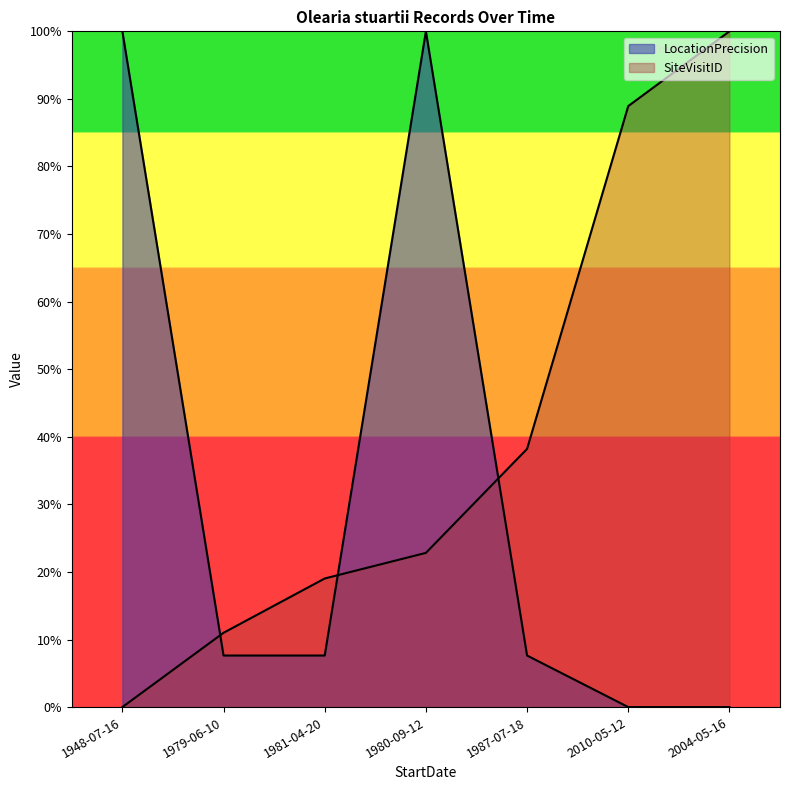

What is the average value of the SiteVisitID series?

40.0